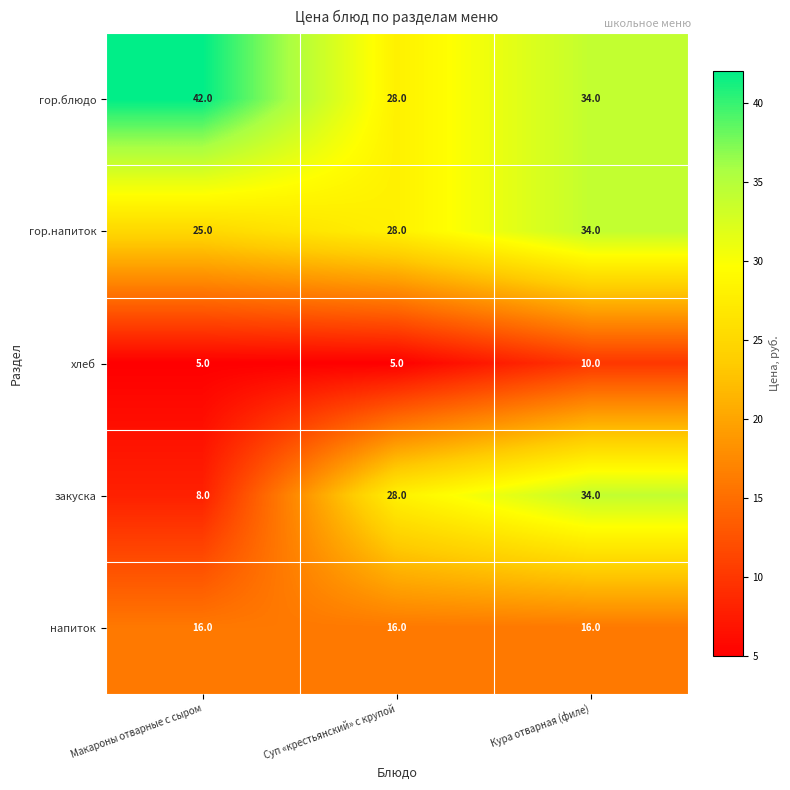

Which series changed the most between Макароны отварные с сыром and Суп «крестьянский» с крупой?

закуска